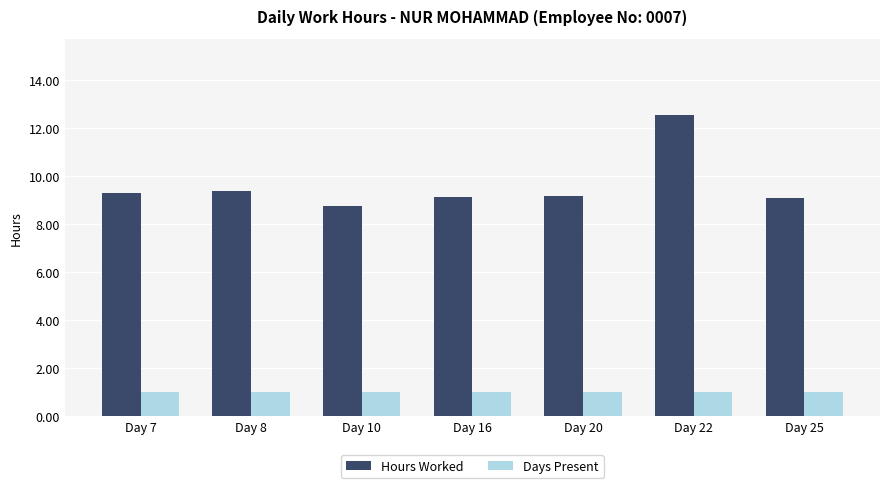

Rank the series by their maximum value, from lowest to highest.

Days Present, Hours Worked